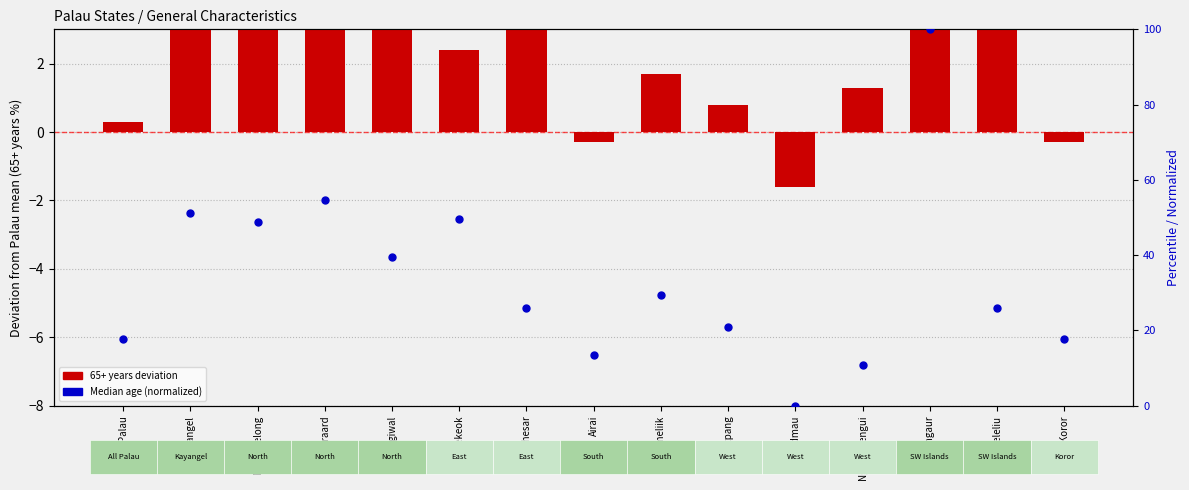

What is the total value across all series at Ngchesar?

31.5